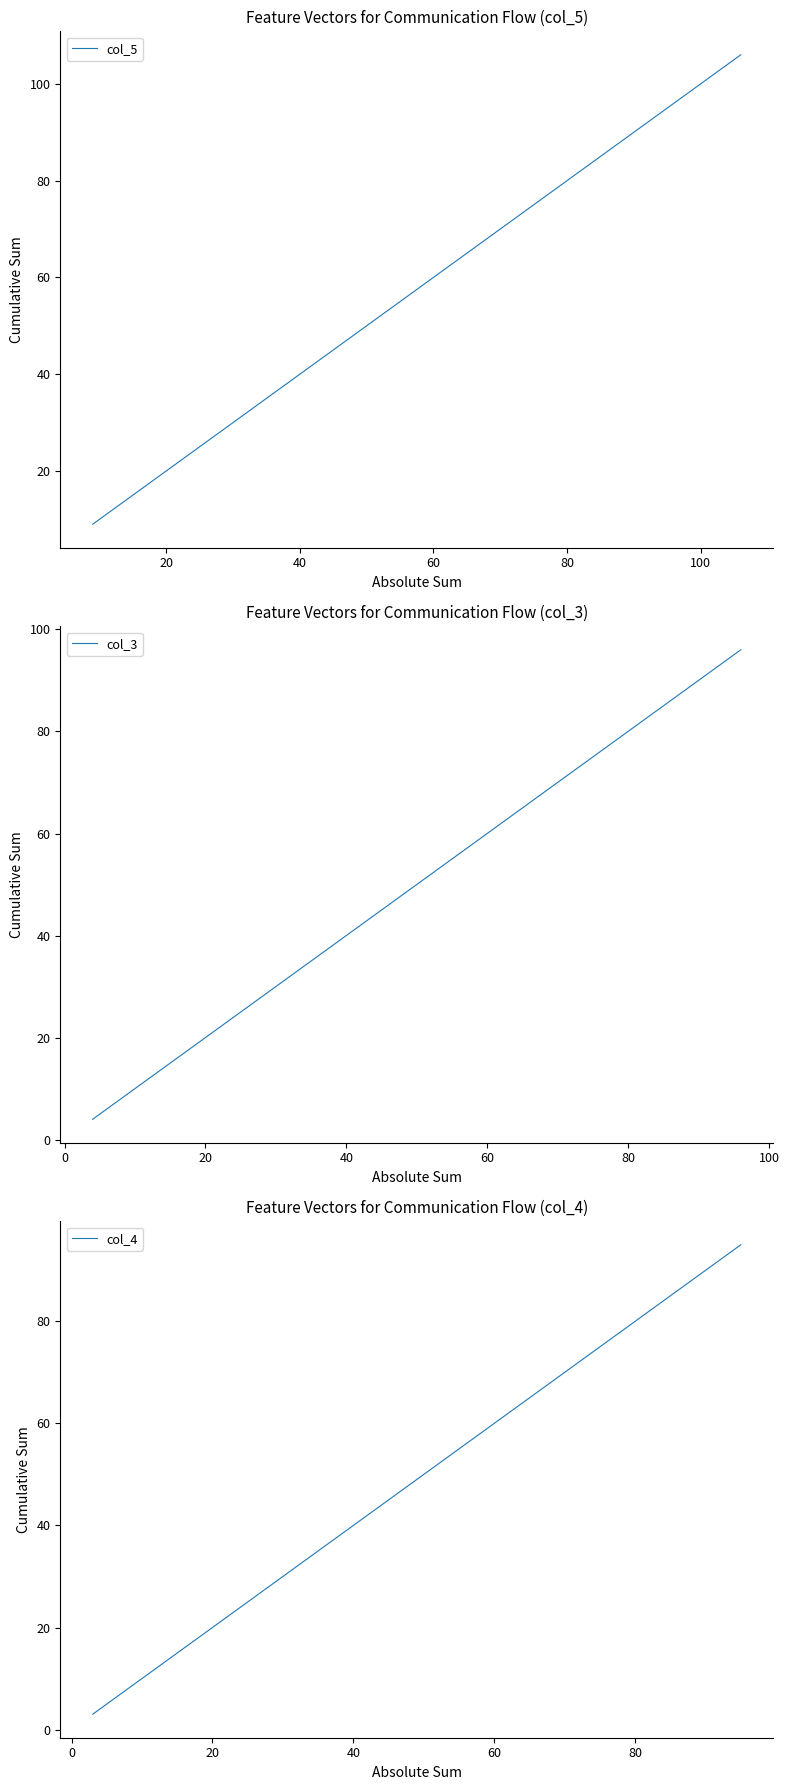

Which series has the largest range (max minus min)?

col_5